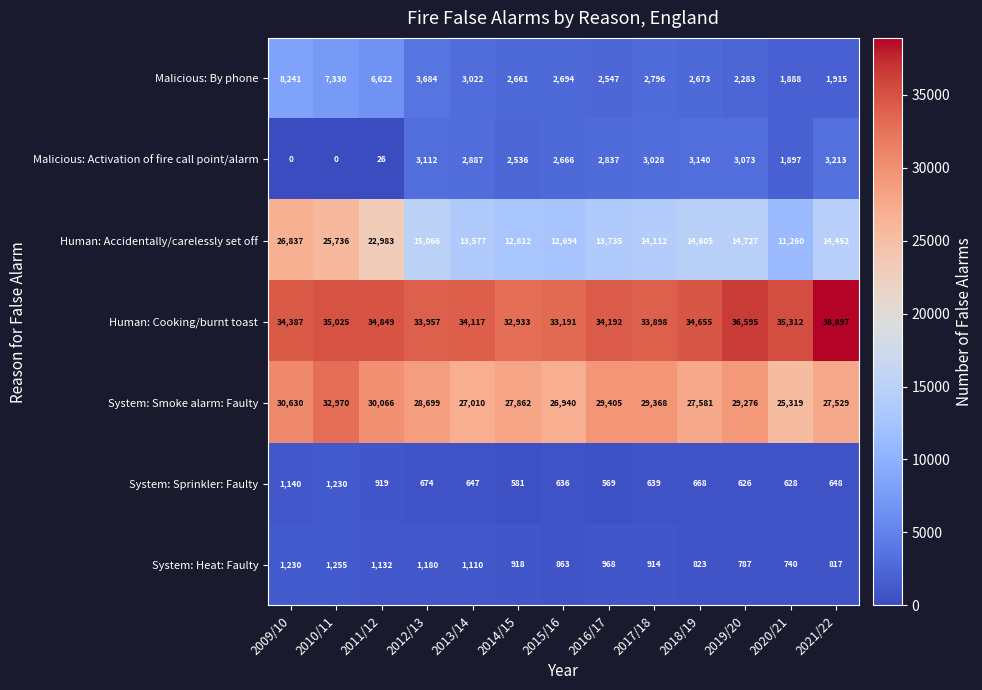

Rank the series at 2010/11 from highest to lowest value.

Human: Cooking/burnt toast, System: Smoke alarm: Faulty, Human: Accidentally/carelessly set off, Malicious: By phone, System: Heat: Faulty, System: Sprinkler: Faulty, Malicious: Activation of fire call point/alarm